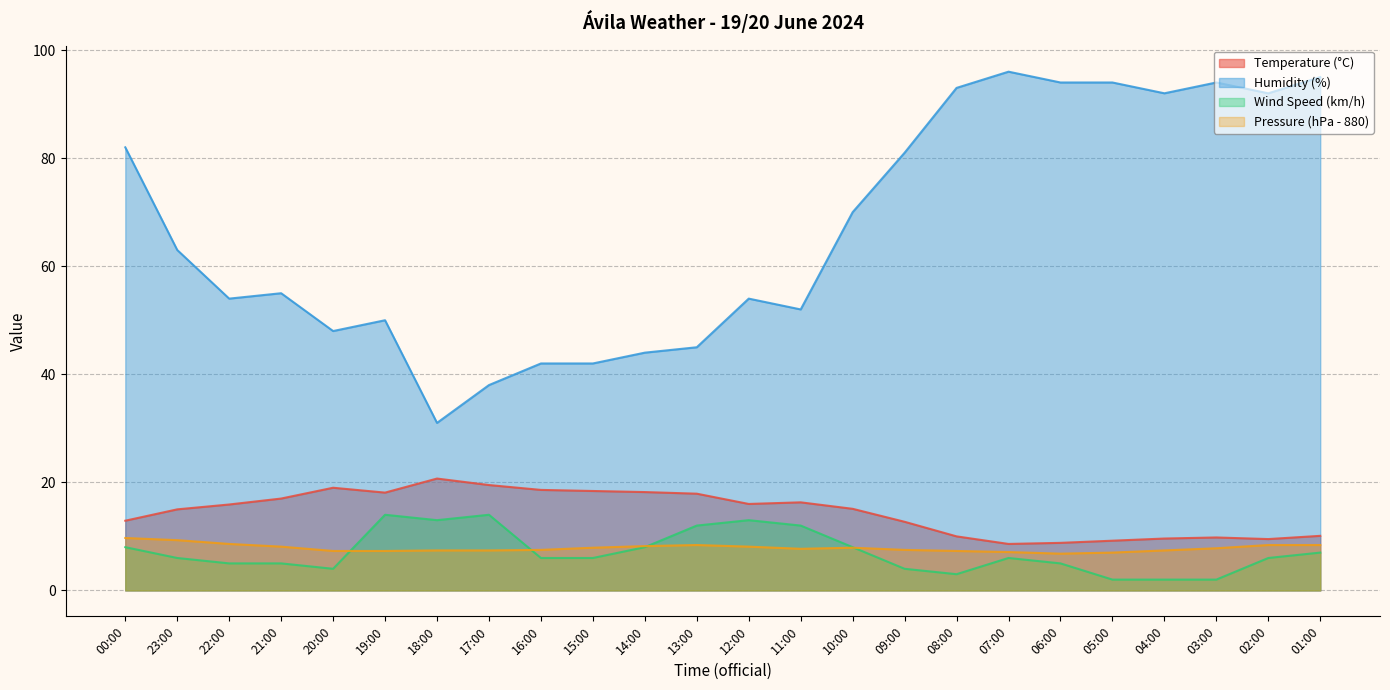

How many lines are shown in the chart?

4